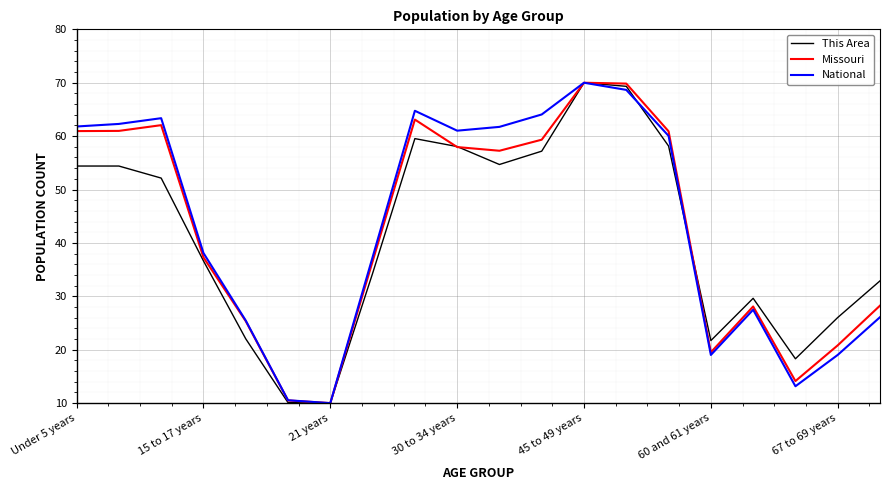

What is the minimum value shown in the chart?

10.0